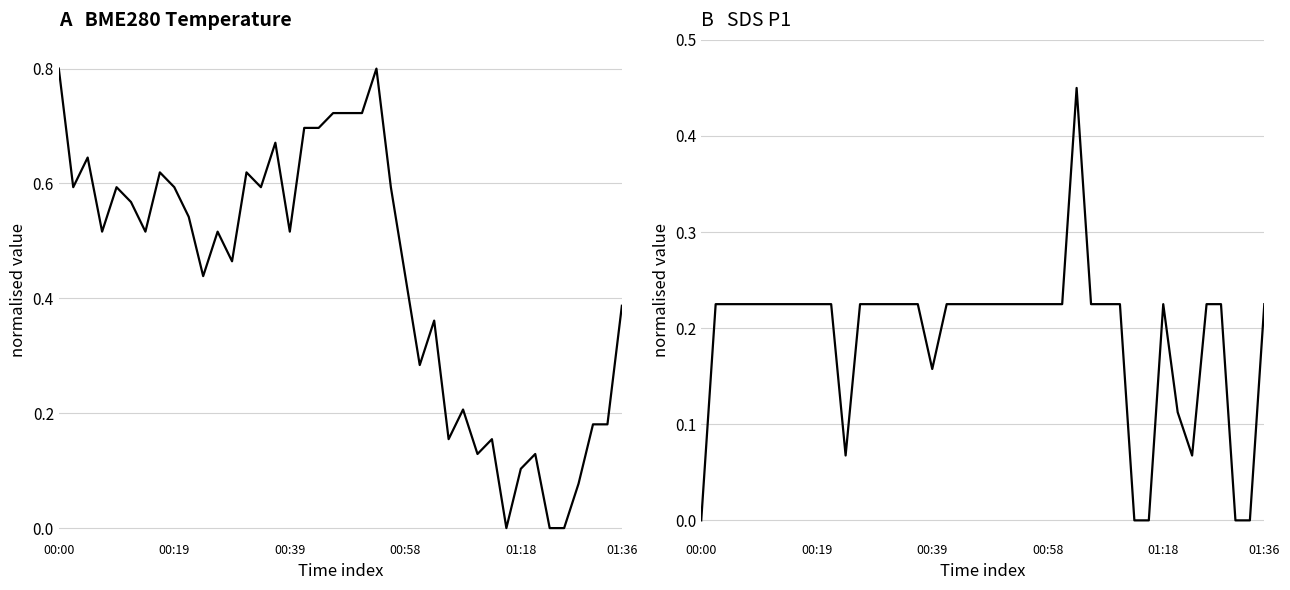

True or false: SDS_P1 has more than 2 interior local peaks.

False